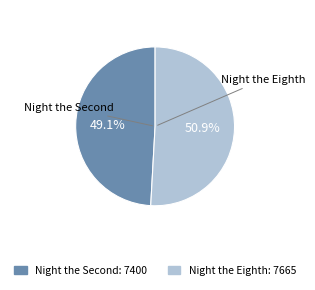

Which category has the smallest portion of the pie?

Night the Second